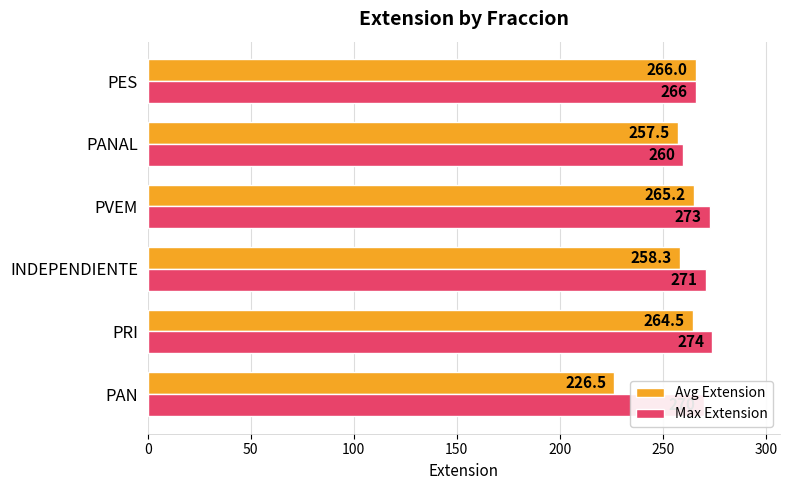

Between INDEPENDIENTE and PES, which series saw the biggest shift?

Avg Extension